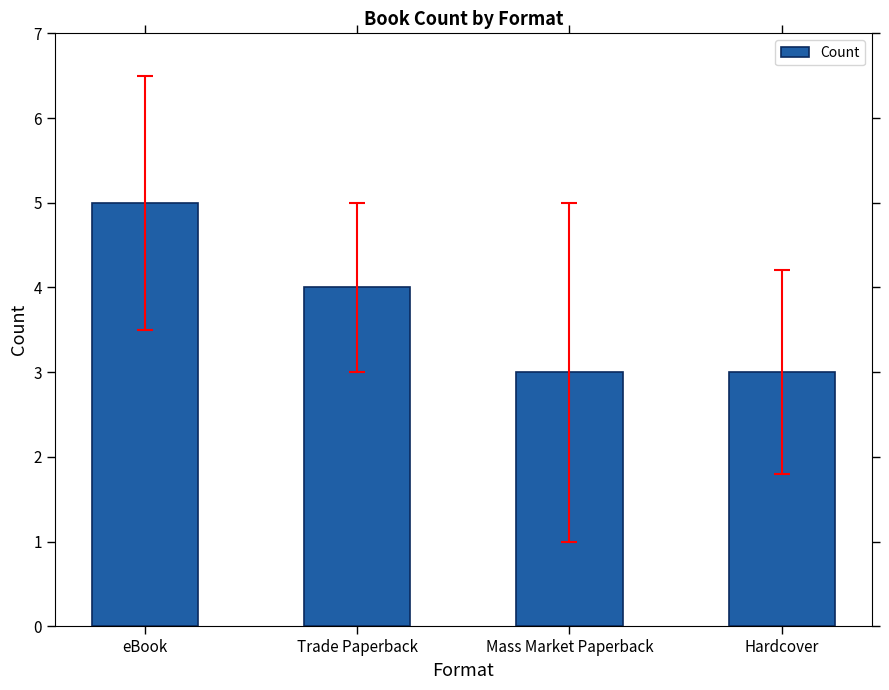

What is the difference between the maximum and minimum values?

2